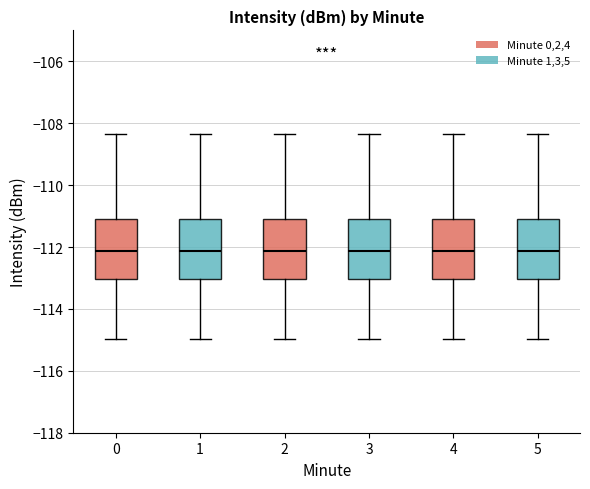

Where does the lower whisker of the box at x = 3 end on the y-axis? The values are not printed on the chart, so give them approximately, as read against the axis.

-115.0